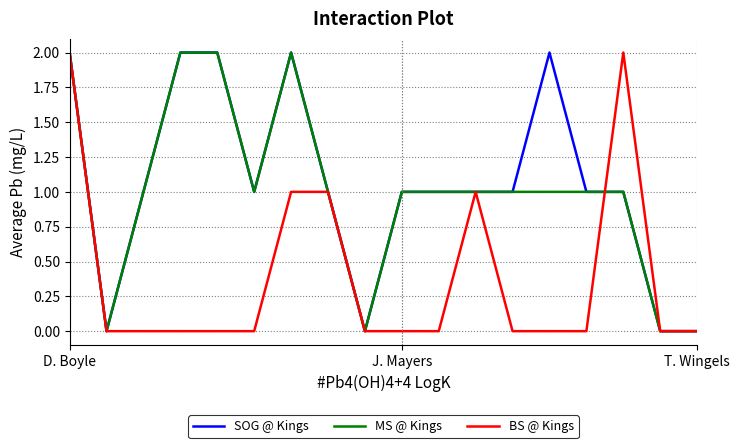

True or false: BS @ Kings and MS @ Kings intersect in this chart.

True